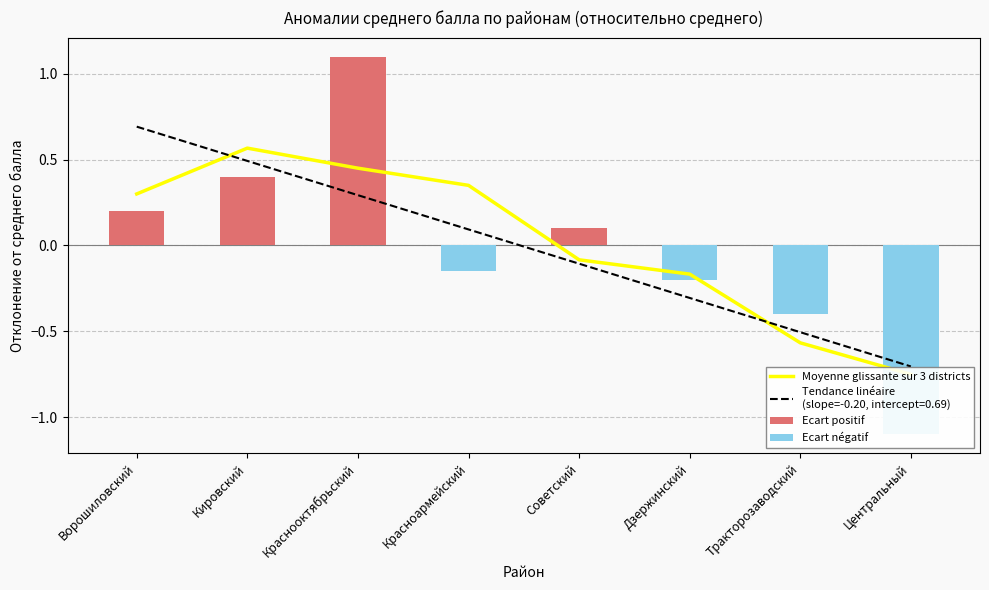

Rank the series at Дзержинский from highest to lowest value.

Ecart positif, Moyenne glissante sur 3 districts, Ecart négatif